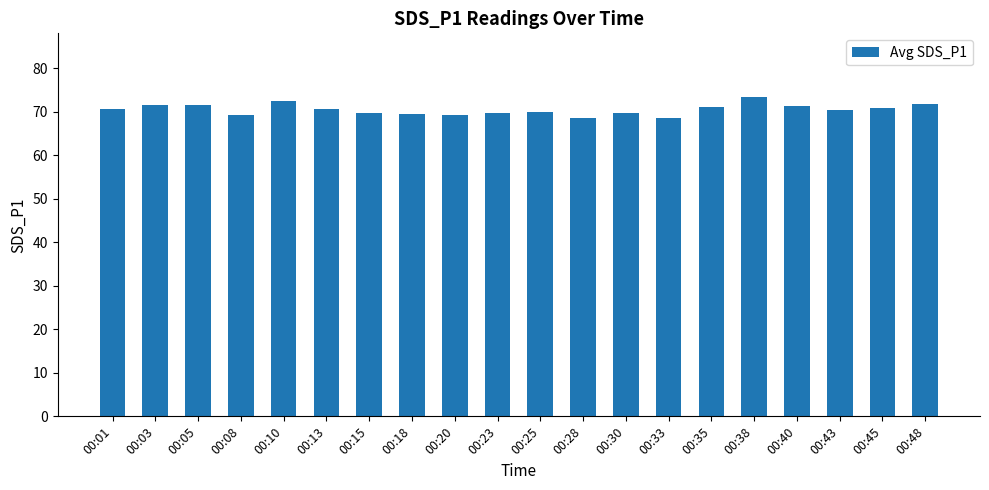

What is the maximum value shown in the chart?

73.3